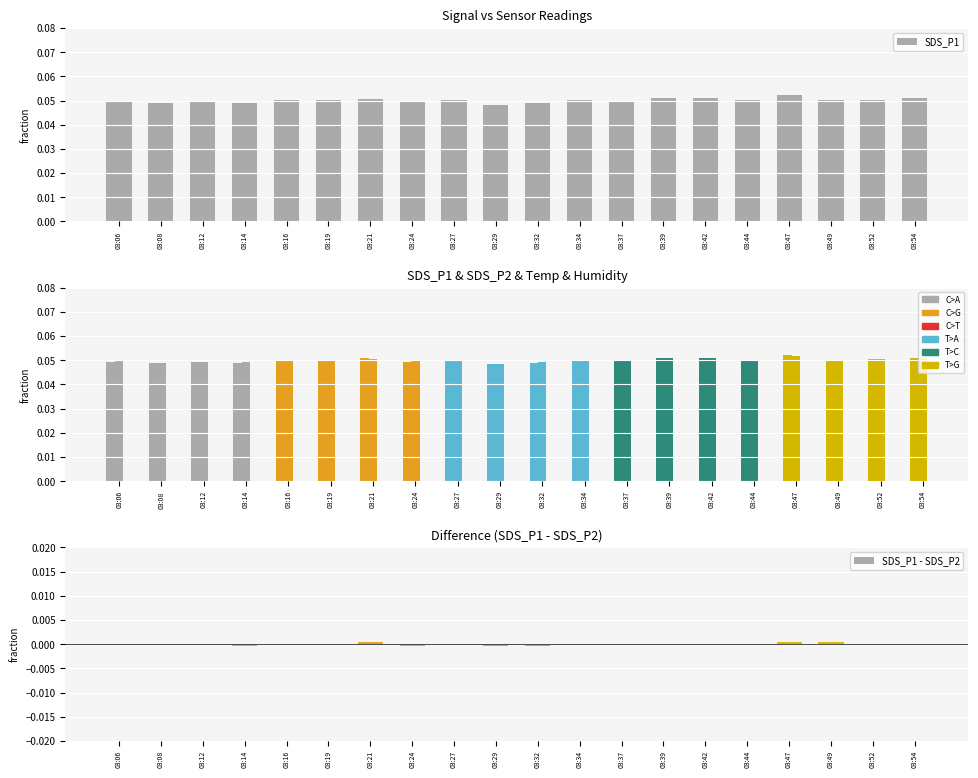

What is the average value of the SDS_P1 series?

0.1